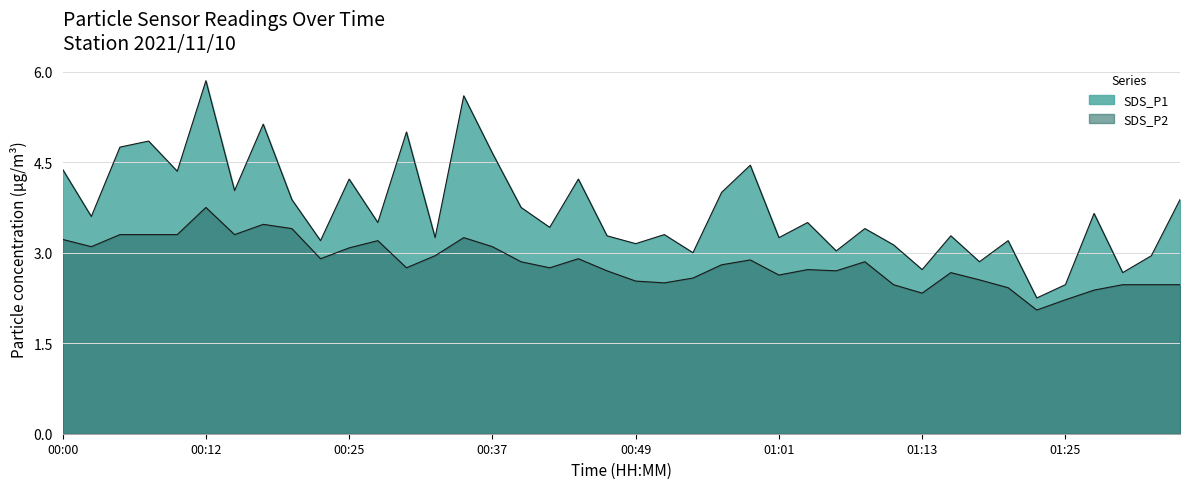

What is the difference between the SDS_P1 values at 00:05 and 00:42?

1.3